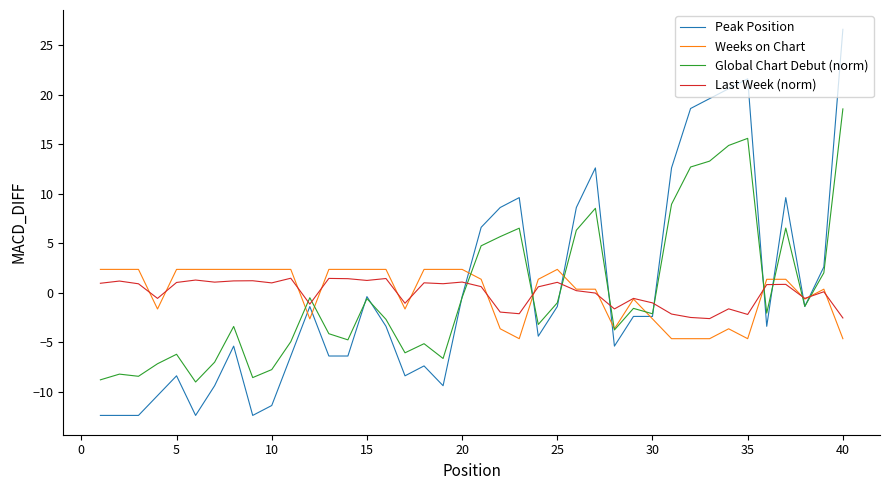

What is the minimum value shown in the chart?

-12.4